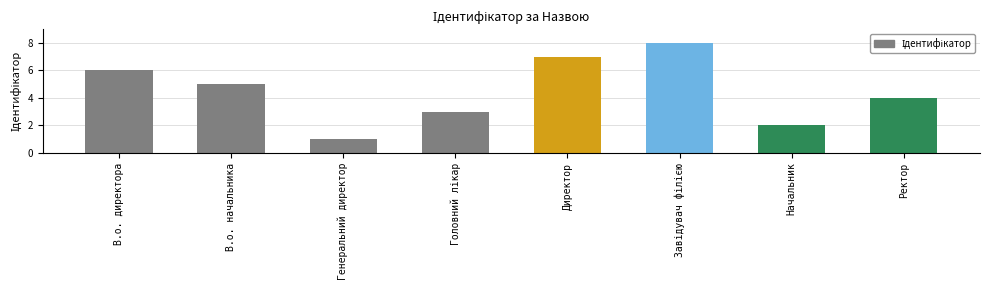

Which label corresponds to the smallest value in the chart?

Генеральний директор